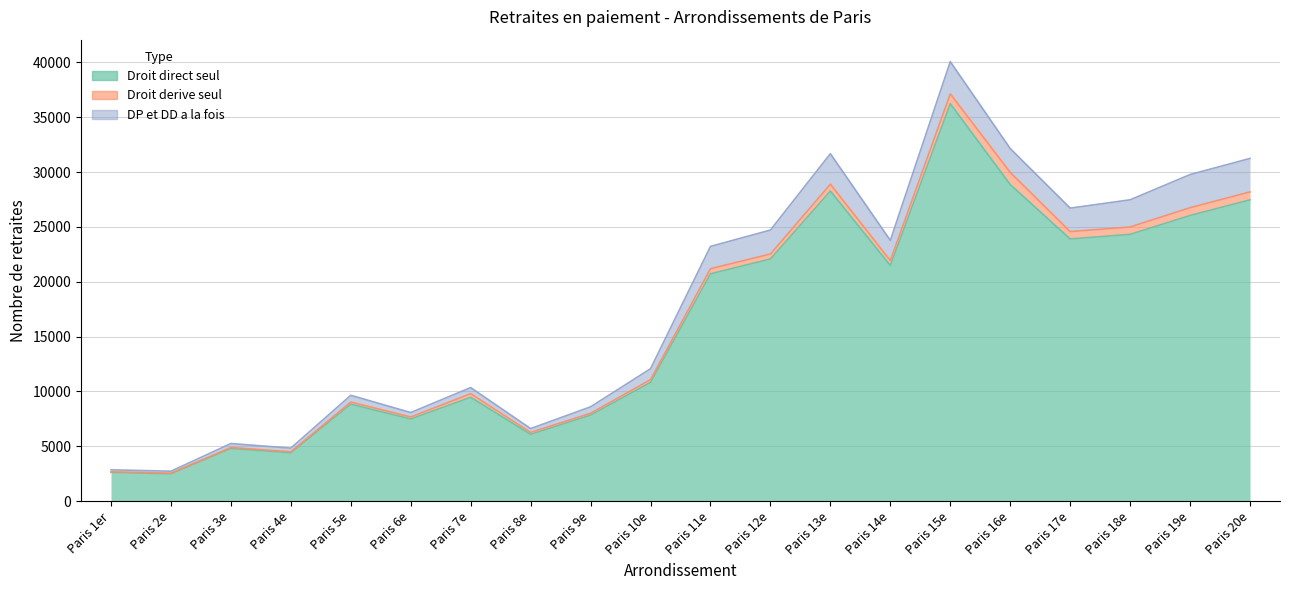

Reading left to right, what are all the values shown in this chart?

Droit direct seul: 2632	2502	4807	4419	8844	7496	9471	6094	7845	10833	20724	22076	28266	21482	36226	28857	23899	24315	26038	27463
Droit derive seul: 46	54	88	86	189	181	326	177	169	244	462	453	623	446	894	1107	671	675	710	724
DP et DD a la fois: 185	180	362	335	621	403	560	349	589	995	2033	2182	2779	1842	2936	2173	2139	2477	3020	3051